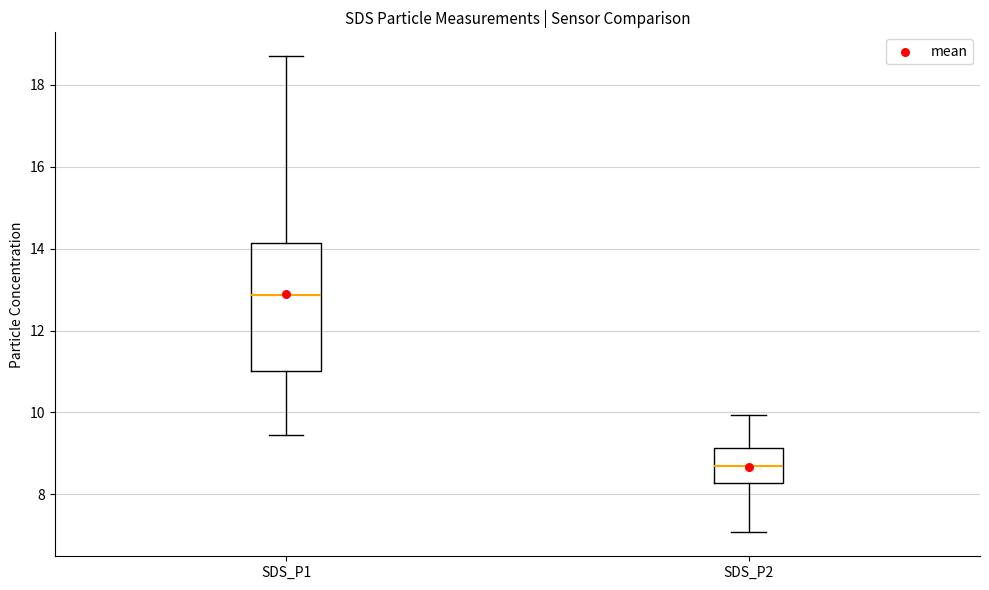

Reading left to right, transcribe this box plot: for each box, give where its median line is, the range the box spans, and where its two whiskers end, as read against the y-axis. The values are not printed on the chart, so give them approximately, as read against the axis.

SDS_P1: median 12.8, box 11.0 to 14.2, whiskers 9.4 to 18.8
SDS_P2: median 8.8, box 8.2 to 9.2, whiskers 7.0 to 10.0